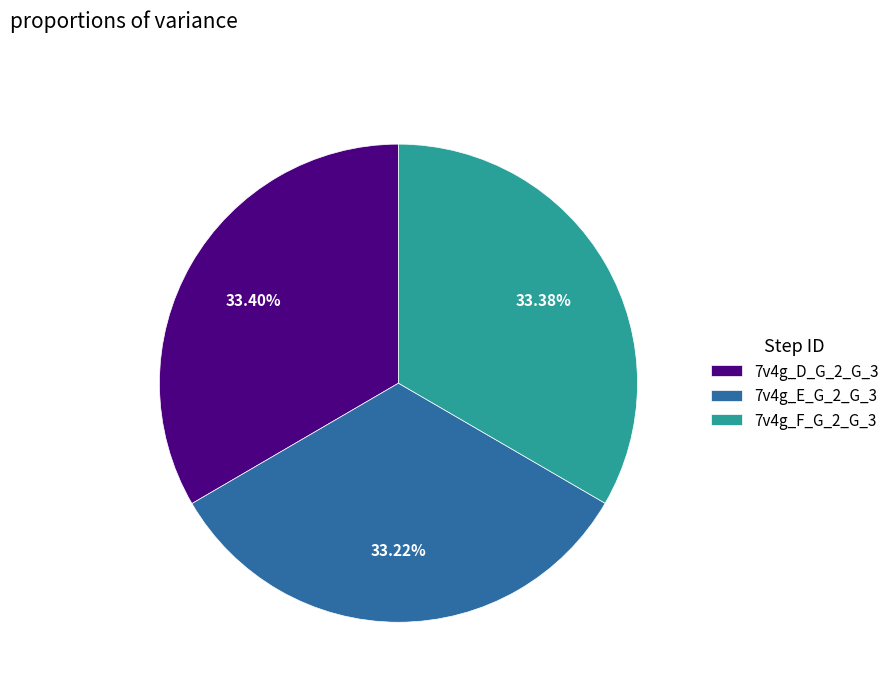

Is there a majority slice in this chart?

No